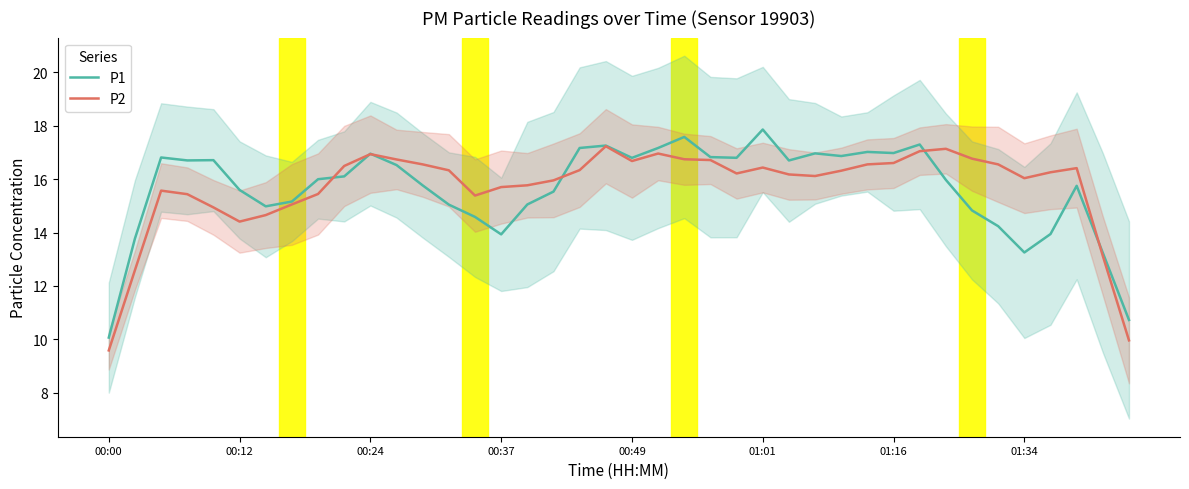

Does the chart have visible grid lines?

No